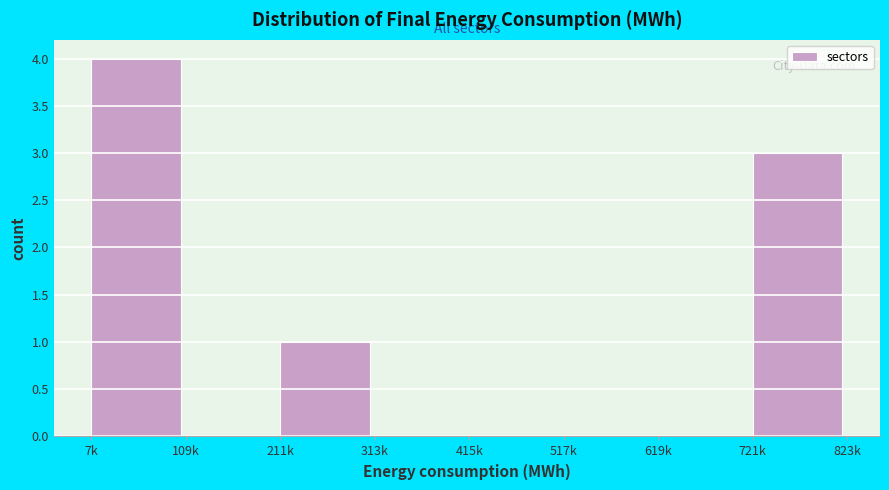

Reading left to right, what are all the values shown in this chart?

7k=4	109k=0	211k=1	313k=0	415k=0	517k=0	619k=0	721k=3